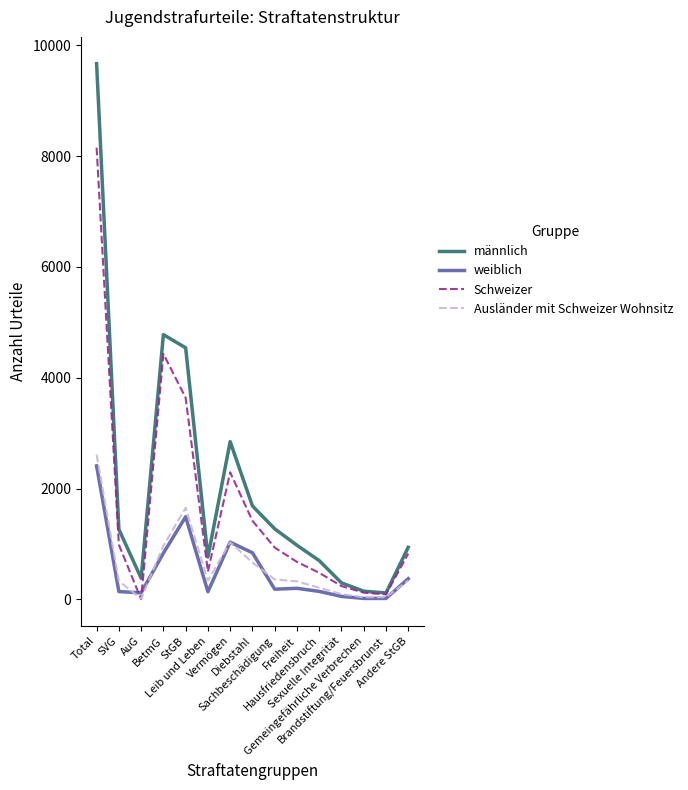

What is the maximum value for Ausländer mit Schweizer Wohnsitz?

2613